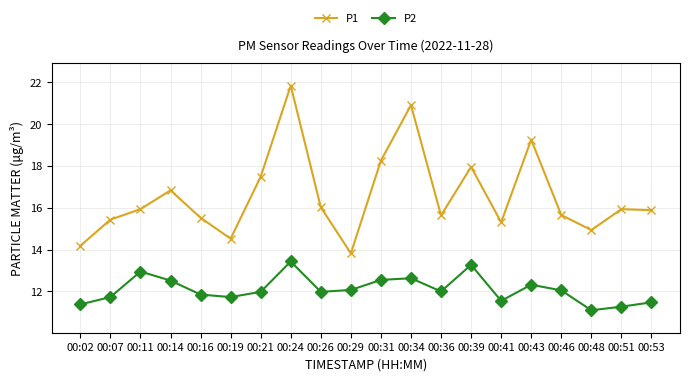

Rank the series by their maximum value, from highest to lowest.

P1, P2